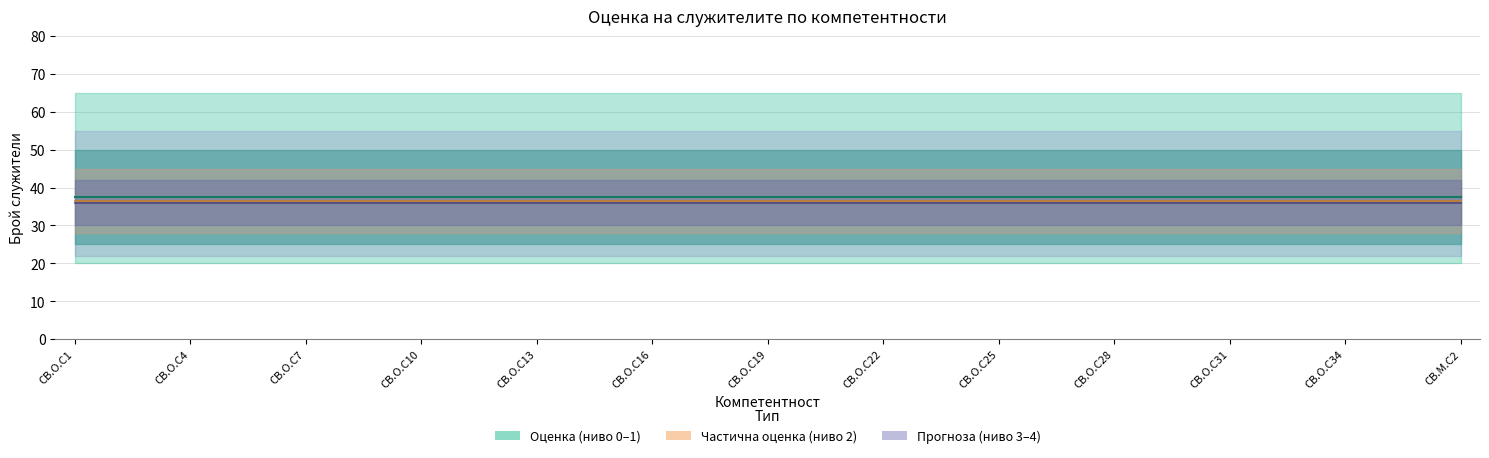

What is the label of the 13th point from the right?

CB.O.C25